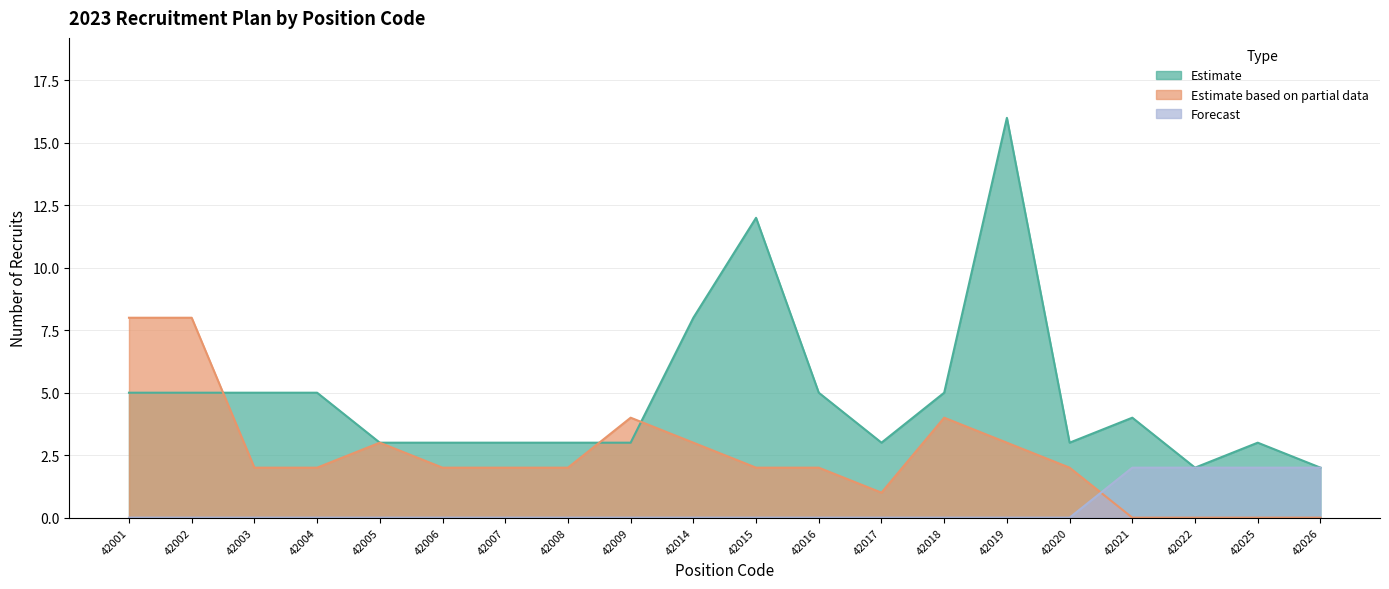

Which series has the largest range (max minus min)?

Estimate